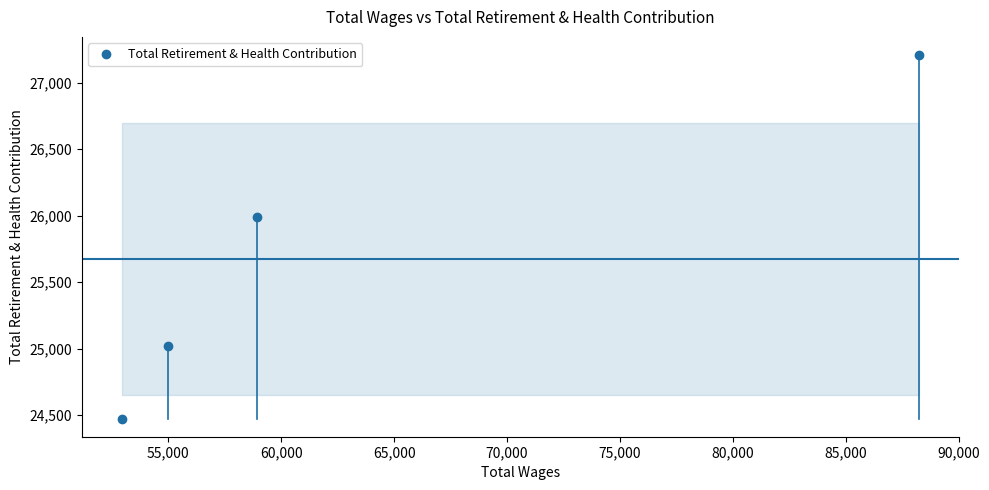

Reading left to right, list all the values displayed in this chart.

24474	25018	25992	27209